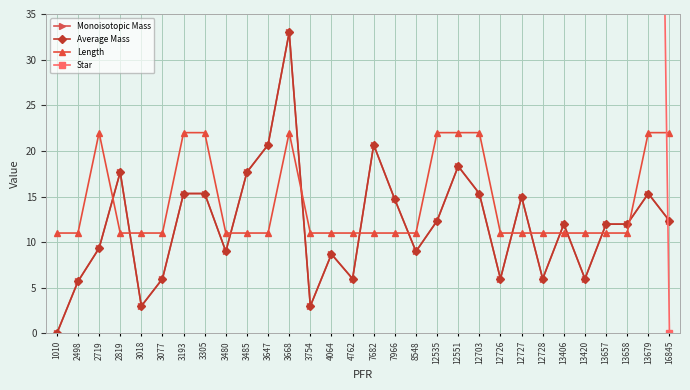

What is the approximate value of Monoisotopic Mass at 2819?

17.7